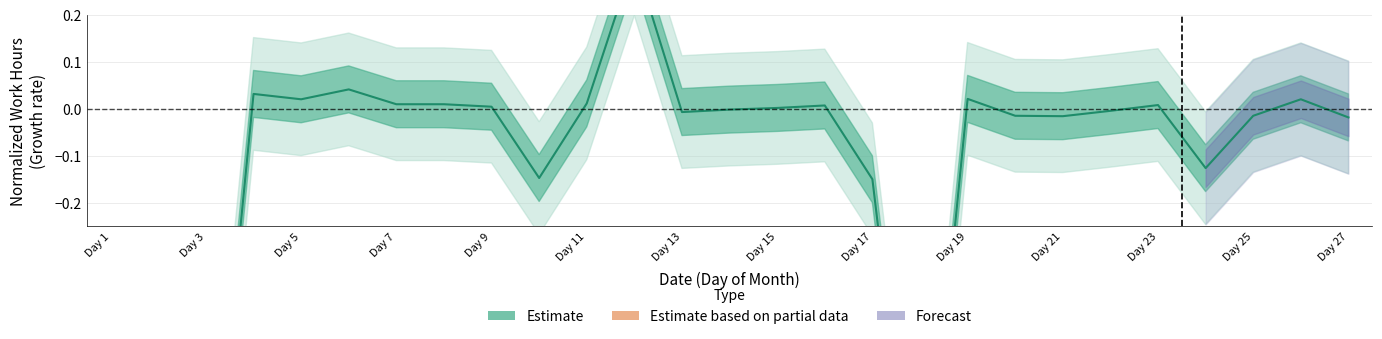

At which label is the value closest to 0?

Day 15